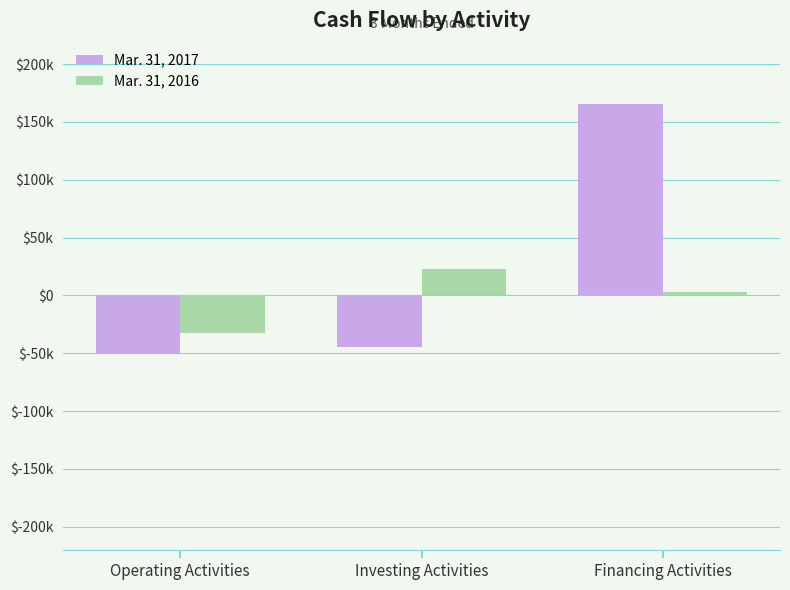

What is the greatest value displayed?

165597